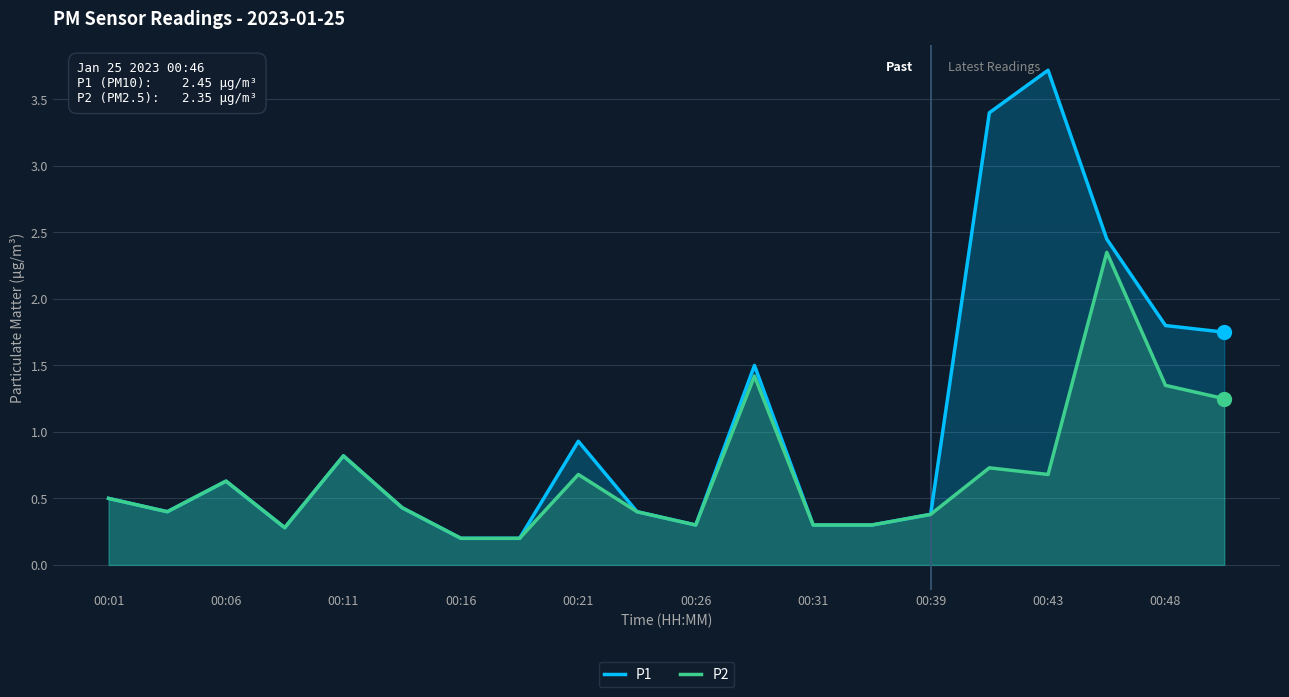

True or false: P1 has a value of 0.2 at 00:16.

True